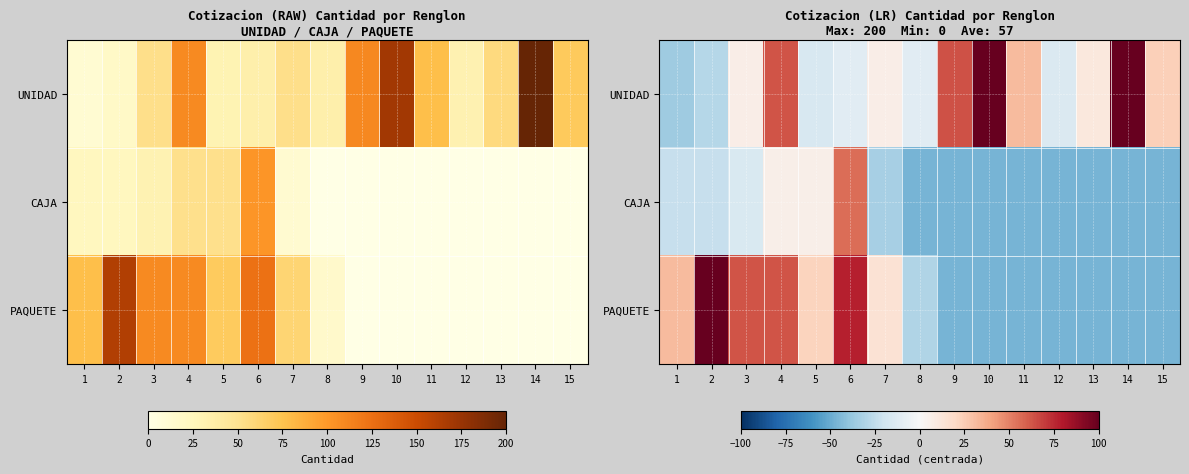

Is it true that CAJA equals -31.5 at 1?

False